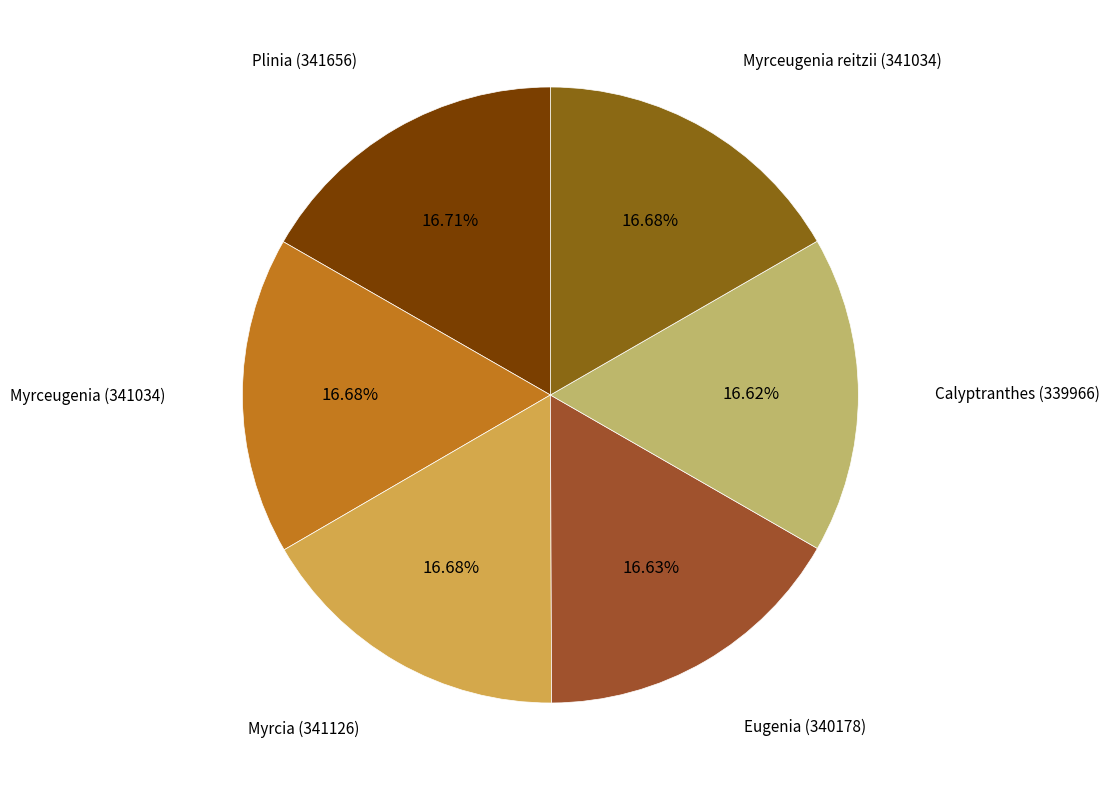

Does Plinia (341656) account for over 50% of the chart?

No